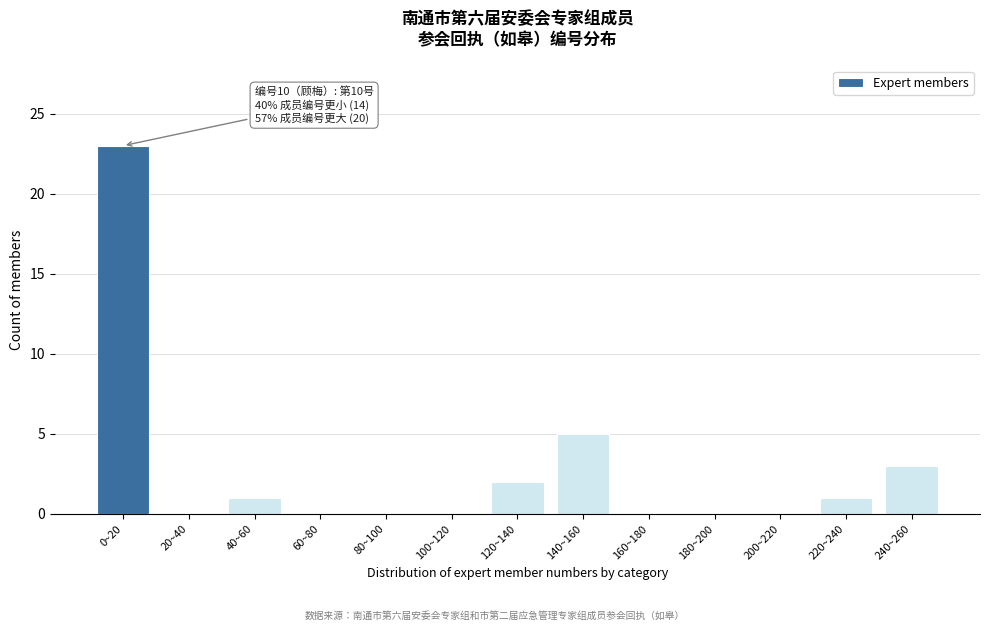

Reading left to right, what are all the values shown in this chart?

0~20=23	20~40=0	40~60=1	60~80=0	80~100=0	100~120=0	120~140=2	140~160=5	160~180=0	180~200=0	200~220=0	220~240=1	240~260=3